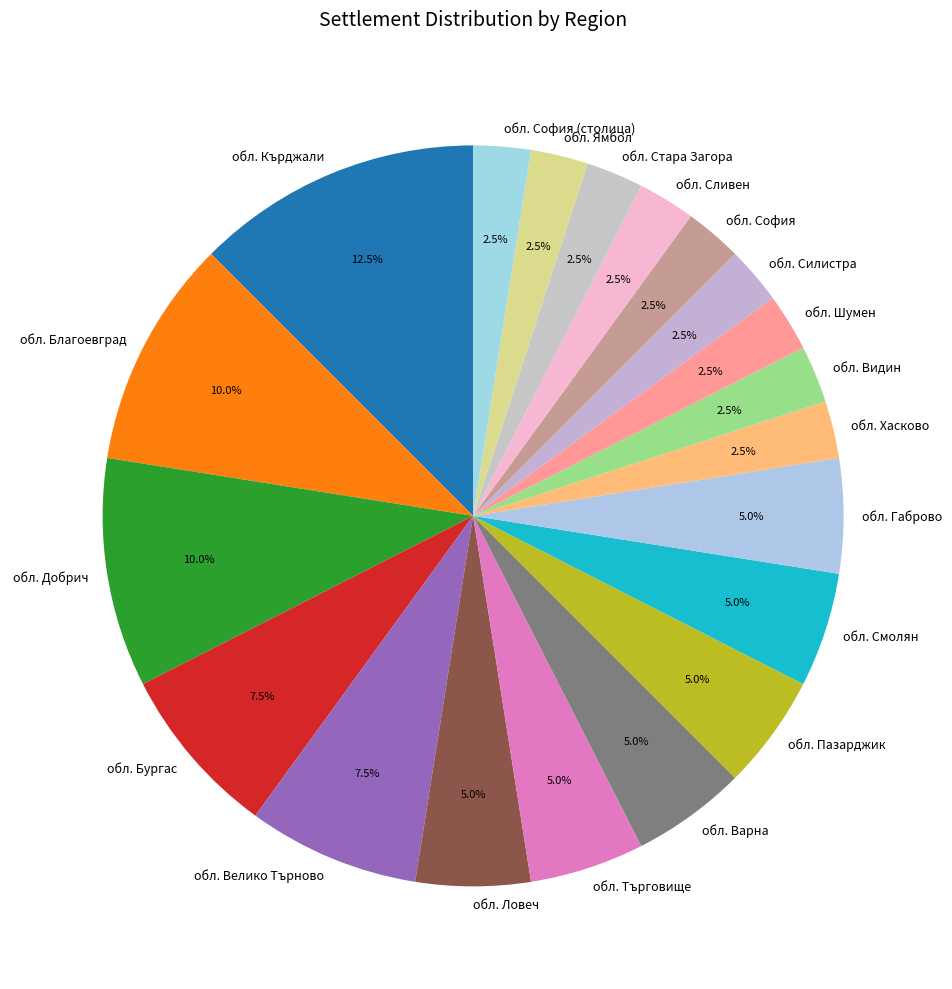

What is the largest slice in the pie chart?

обл. Кърджали